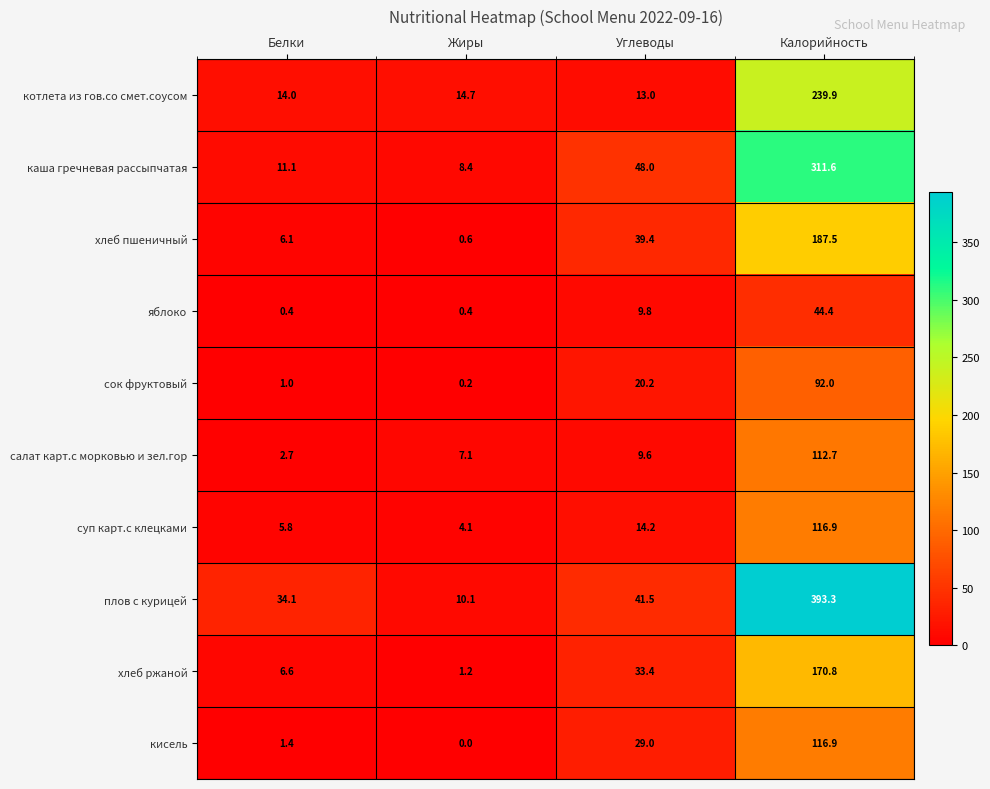

True or false: хлеб ржаной has a value of 0.8 at Жиры.

False